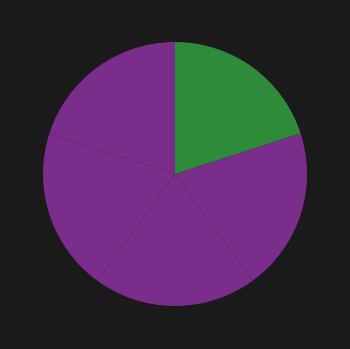

How many segments does this pie chart have?

5